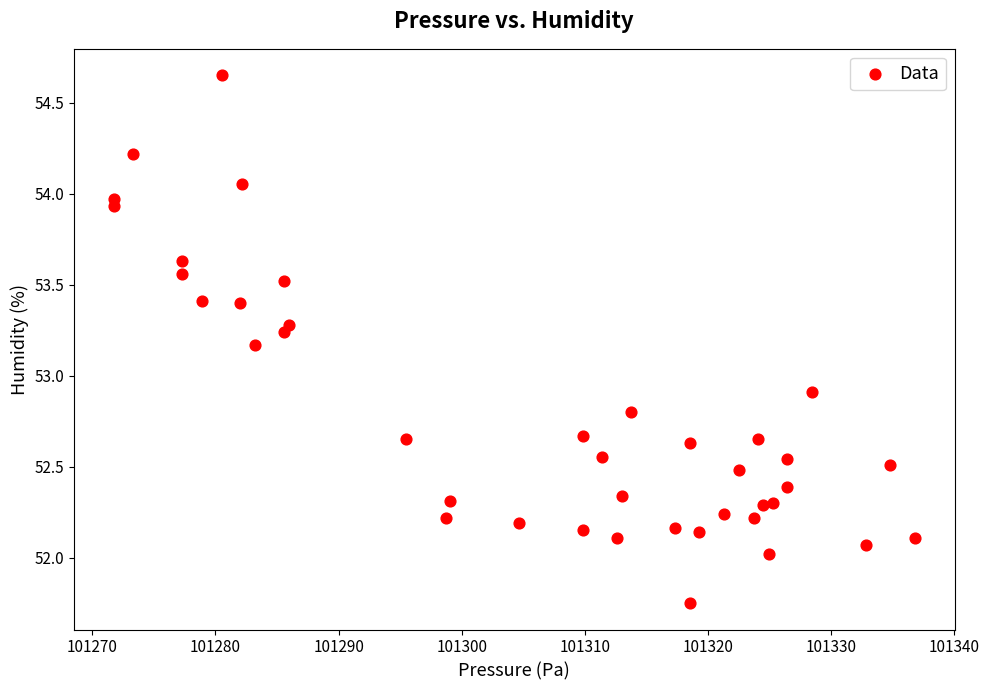

What is the range of Y values (max minus min)?

2.9